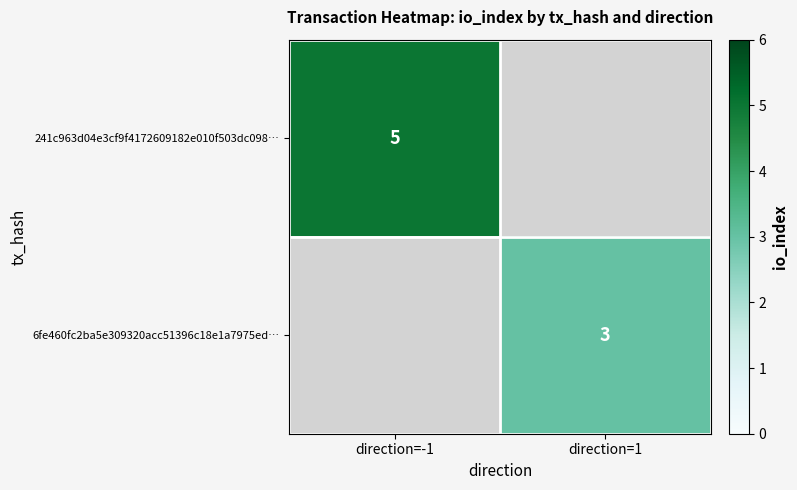

The value of 241c963d04e3cf9f4172609182e010f503dc098… at direction=-1 is 3. True or false?

False